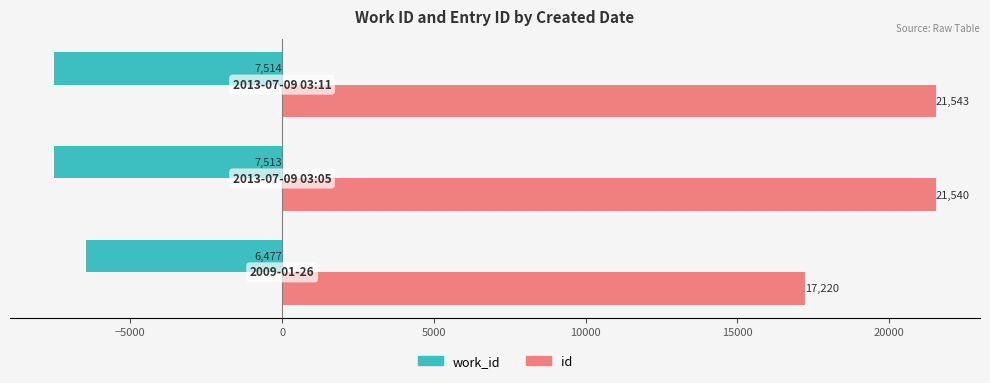

Which series has the largest range (max minus min)?

id